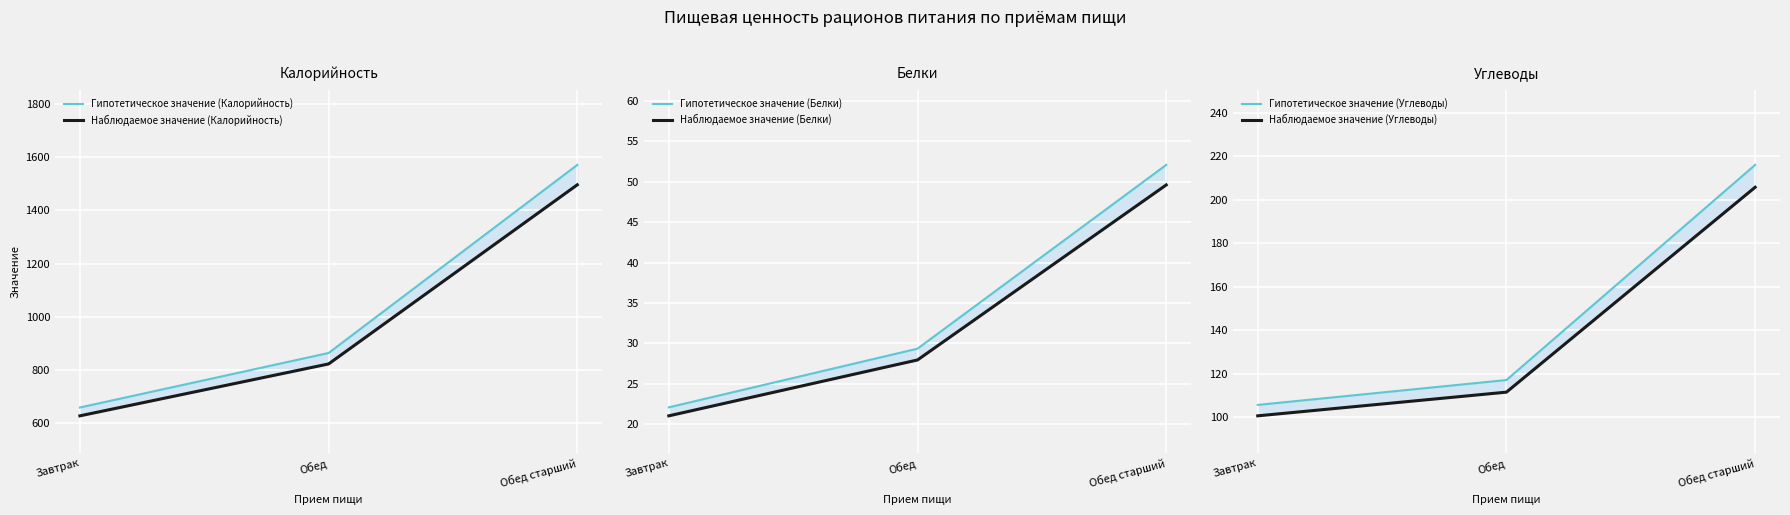

Which has a higher value, Обед or Обед старший?

Обед старший